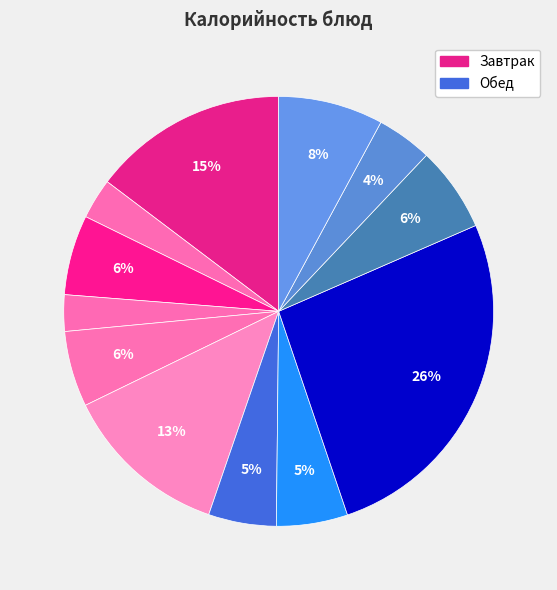

How many slices are in this pie chart?

12